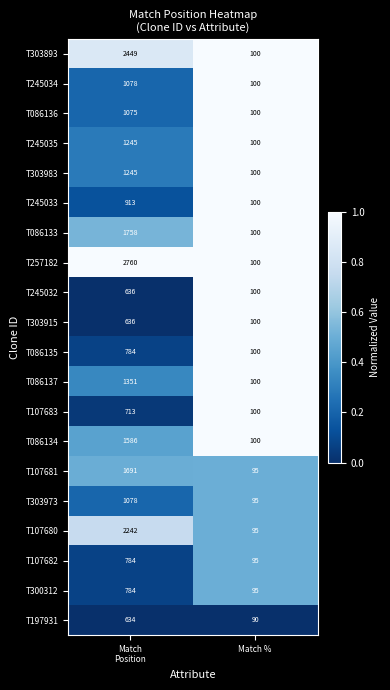

What value does the T086133 series have at Match %?

100